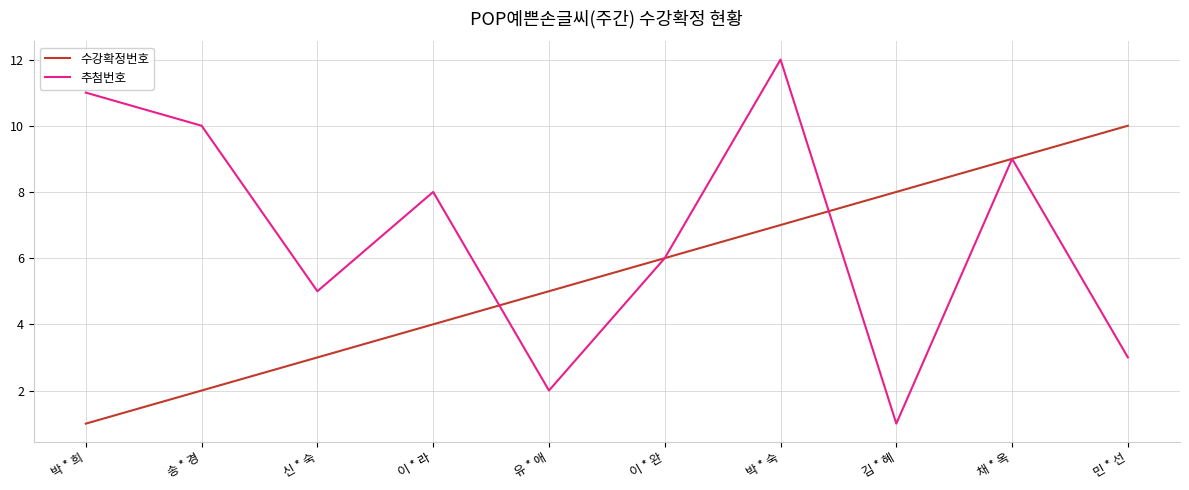

Reading left to right, extract all data points from this chart.

수강확정번호: 박 * 희=1	송 * 경=2	신 * 숙=3	이 * 라=4	유 * 애=5	이 * 완=6	박 * 숙=7	김 * 혜=8	채 * 옥=9	민 * 선=10
추첨번호: 박 * 희=11	송 * 경=10	신 * 숙=5	이 * 라=8	유 * 애=2	이 * 완=6	박 * 숙=12	김 * 혜=1	채 * 옥=9	민 * 선=3